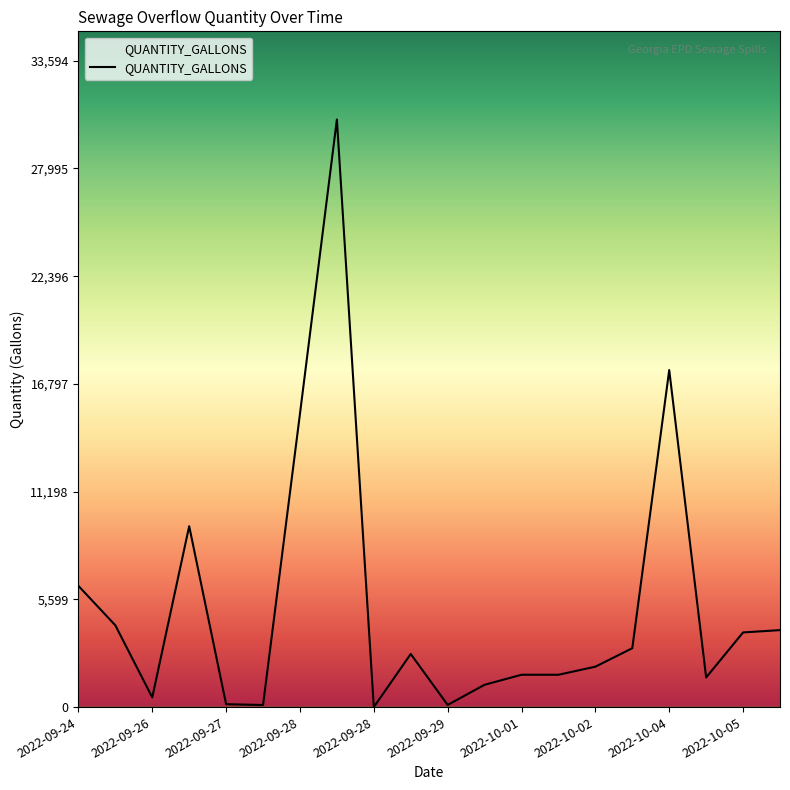

What is the difference between the maximum and minimum values?

30540